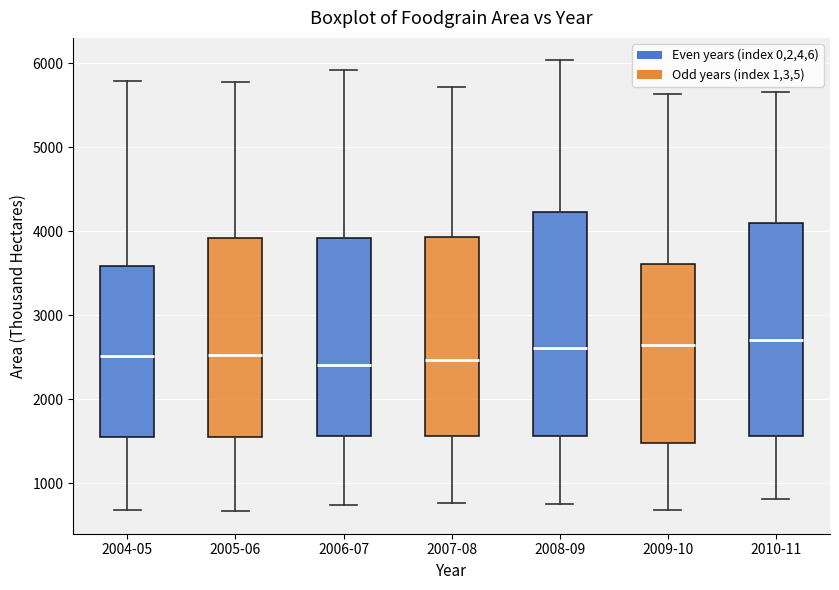

Reading left to right, transcribe this box plot: for each box, give where its median line is, the range the box spans, and where its two whiskers end, as read against the y-axis. The values are not printed on the chart, so give them approximately, as read against the axis.

2004-05: median 2500, box 1500 to 3600, whiskers 700 to 5800
2005-06: median 2500, box 1600 to 3900, whiskers 700 to 5800
2006-07: median 2400, box 1600 to 3900, whiskers 700 to 5900
2007-08: median 2500, box 1600 to 3900, whiskers 800 to 5700
2008-09: median 2600, box 1600 to 4200, whiskers 700 to 6000
2009-10: median 2600, box 1500 to 3600, whiskers 700 to 5600
2010-11: median 2700, box 1600 to 4100, whiskers 800 to 5700